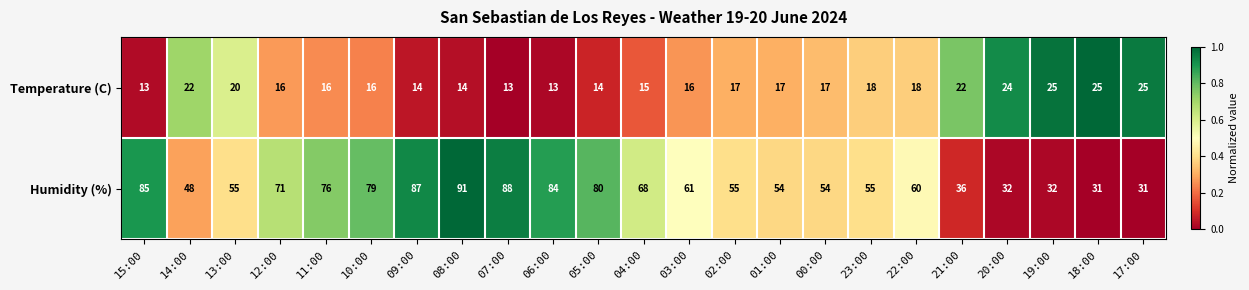

Which series changed the most between 14:00 and 05:00?

Humidity (%)